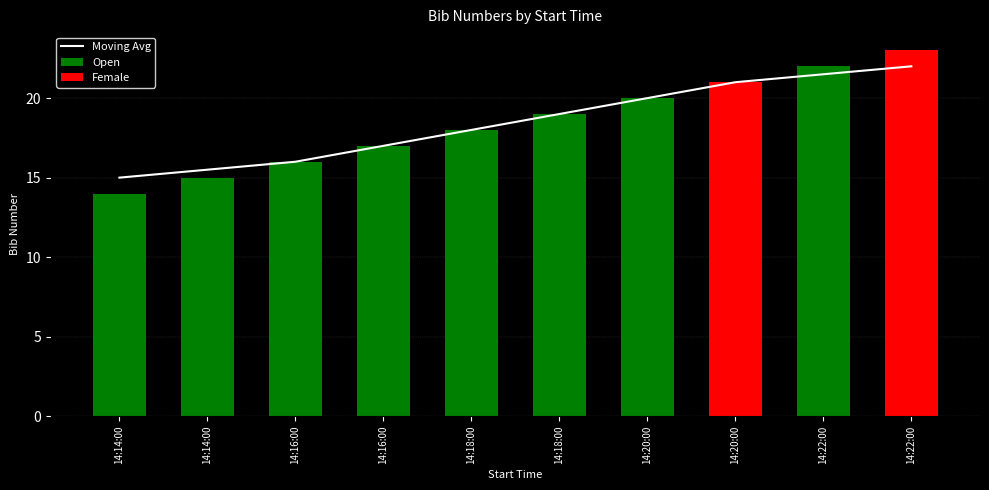

Where does the data first go above 19?

14:20:00